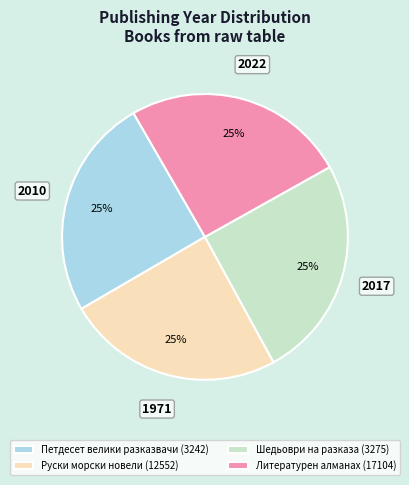

True or false: Руски морски новели (12552) accounts for 36% of the total.

False